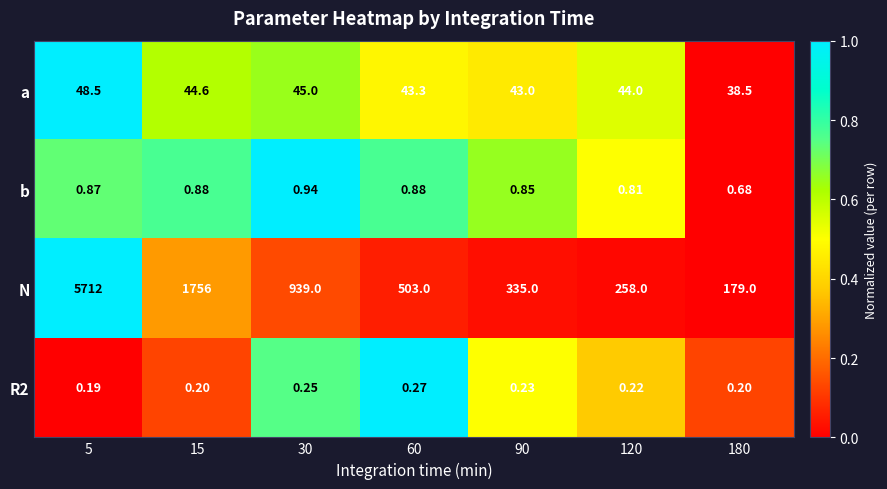

What is the total value across all series at 120?

303.0